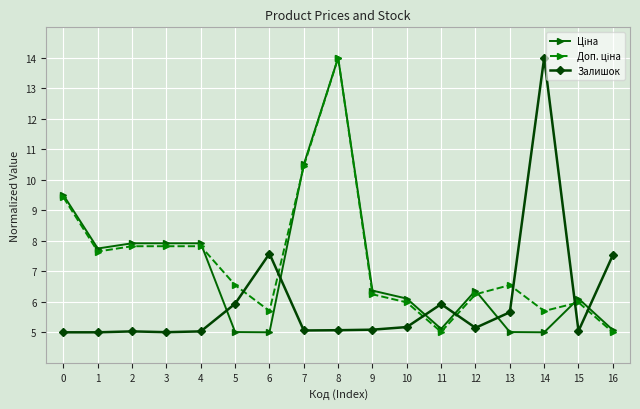

Does the chart display data point markers on the line(s)?

Yes